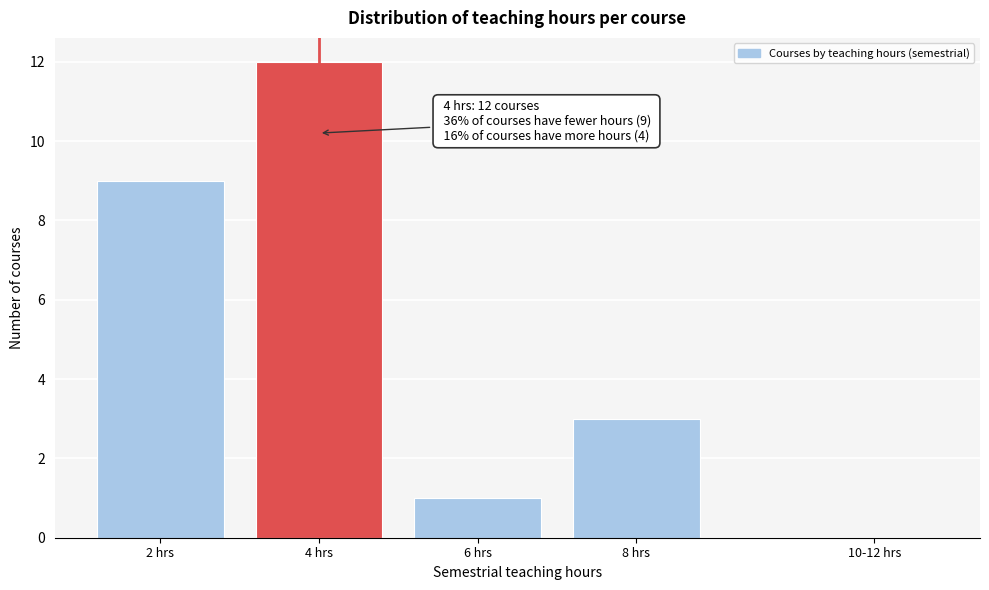

Reading left to right, list all the values displayed in this chart.

2 hrs=9	4 hrs=12	6 hrs=1	8 hrs=3	10-12 hrs=0